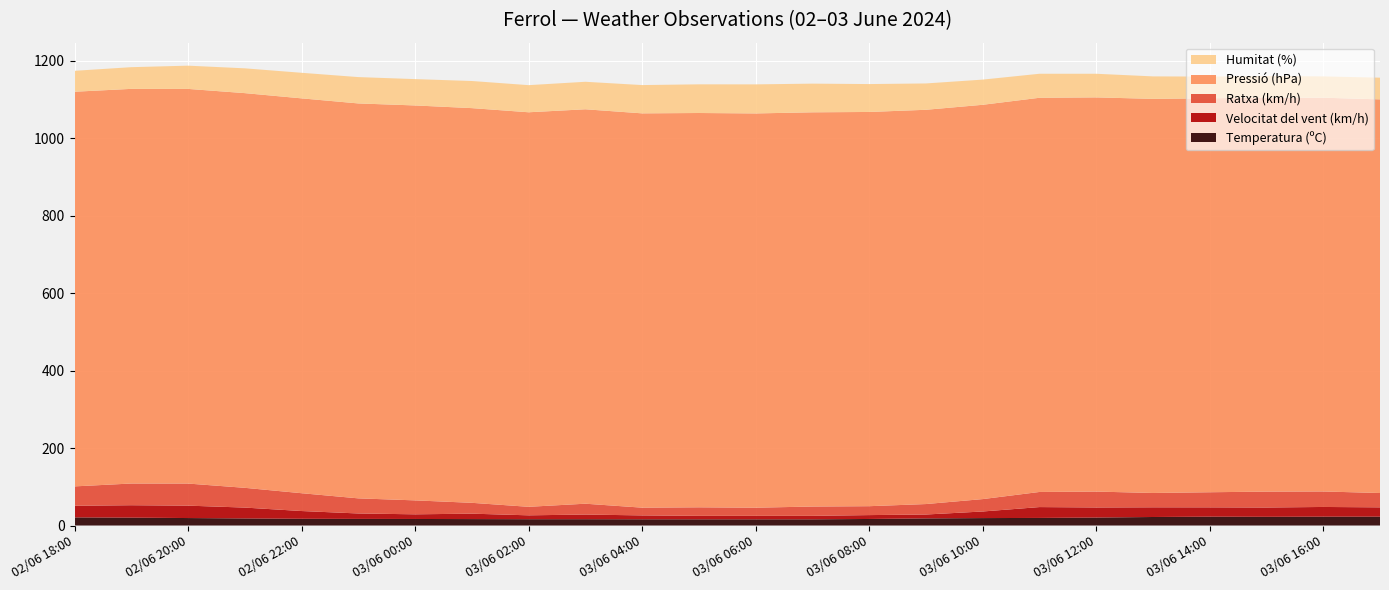

Reading left to right, transcribe all the data shown in this chart.

Temperatura (ºC): 21.0	20.4	19.3	18.3	17.4	17.1	16.9	16.6	16.3	16.3	16.1	16.0	16.0	16.0	16.9	18.4	19.2	19.6	20.6	22.0	22.9	22.5	22.9	22.9
Velocitat del vent (km/h): 30.0	32.0	32.0	28.0	20.0	14.0	12.0	14.0	10.0	12.0	10.0	9.0	9.0	9.0	10.0	10.0	17.0	28.0	26.0	25.0	24.0	24.0	25.0	24.0
Ratxa (km/h): 50.0	56.0	57.0	51.0	46.0	39.0	36.0	28.0	22.0	28.0	20.0	22.0	21.0	24.0	23.0	27.0	32.0	39.0	41.0	37.0	39.0	41.0	40.0	37.0
Pressió (hPa): 1018.6	1018.6	1018.6	1018.7	1019.1	1019.3	1019.3	1018.7	1018.3	1018.0	1017.7	1017.7	1017.6	1017.5	1017.5	1017.6	1017.7	1017.4	1017.4	1017.2	1016.8	1016.7	1016.3	1016.0
Humitat (%): 54.0	56.0	60.0	64.0	66.0	68.0	68.0	70.0	70.0	71.0	73.0	74.0	75.0	74.0	72.0	68.0	65.0	62.0	61.0	58.0	56.0	56.0	55.0	56.0